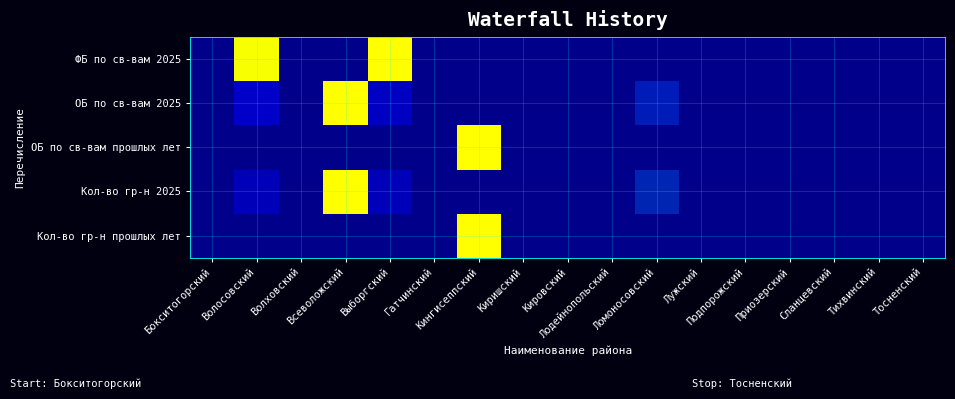

At Волосовский, list the series in order from smallest to largest.

ОБ по св-вам прошлых лет, Кол-во гр-н прошлых лет, Кол-во гр-н 2025, ОБ по св-вам 2025, ФБ по св-вам 2025